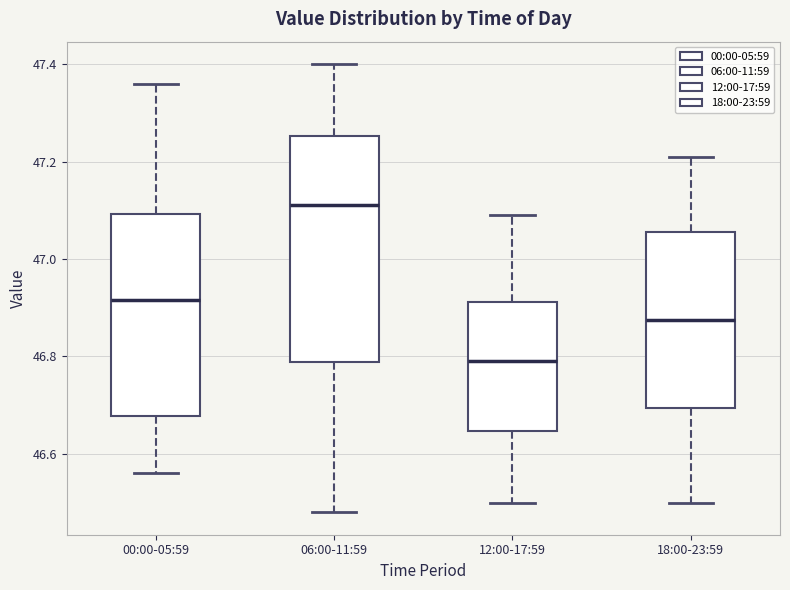

Reading left to right, read every box against the y-axis: the position of its median line, the range the box covers, and the ends of its whiskers. The values are not printed on the chart, so give them approximately, as read against the axis.

00:00-05:59: median 46.92, box 46.68 to 47.10, whiskers 46.56 to 47.36
06:00-11:59: median 47.12, box 46.78 to 47.26, whiskers 46.48 to 47.40
12:00-17:59: median 46.80, box 46.64 to 46.92, whiskers 46.50 to 47.10
18:00-23:59: median 46.88, box 46.70 to 47.06, whiskers 46.50 to 47.22